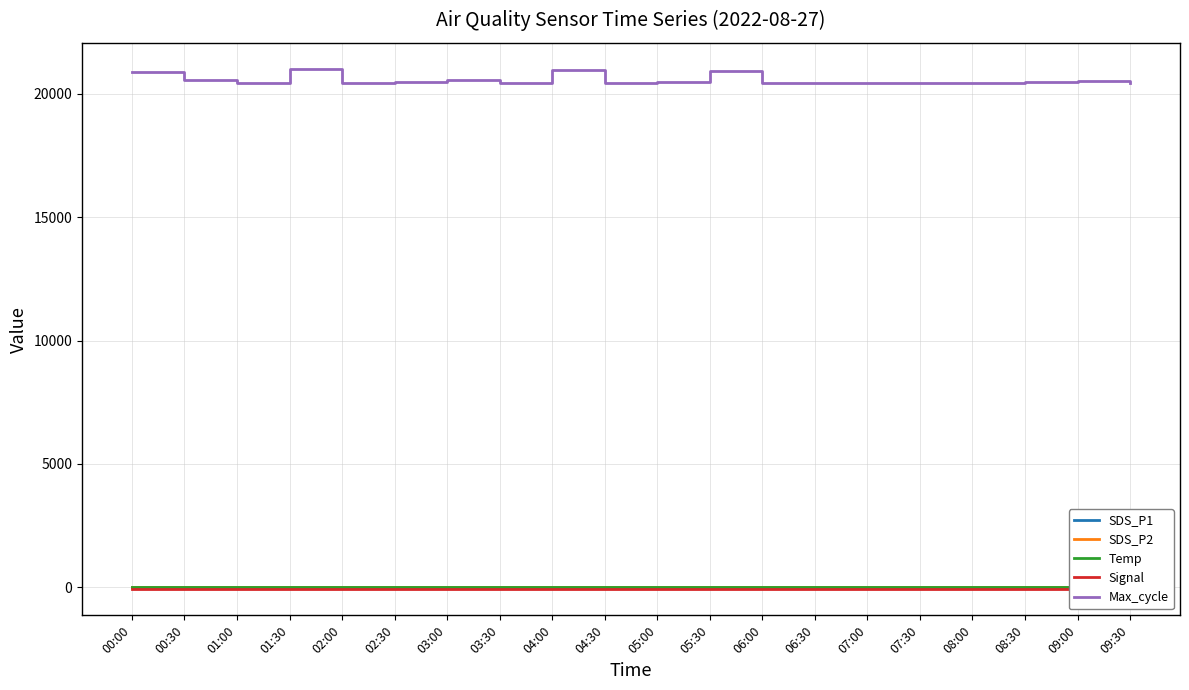

Which series has the largest range (max minus min)?

Max_cycle